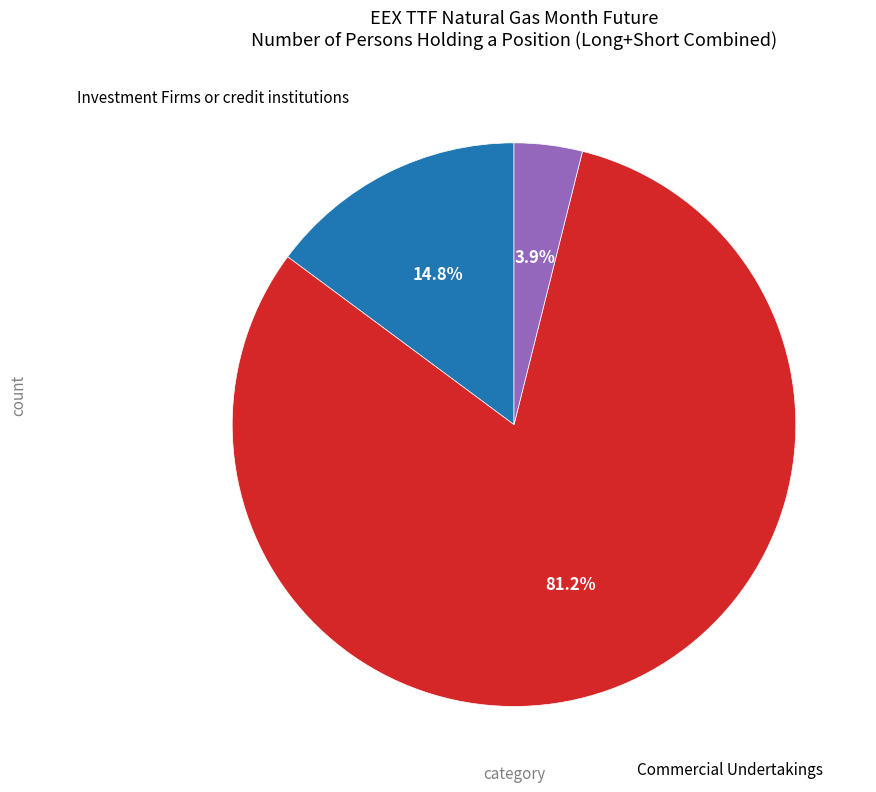

Is there a majority slice in this chart?

Yes